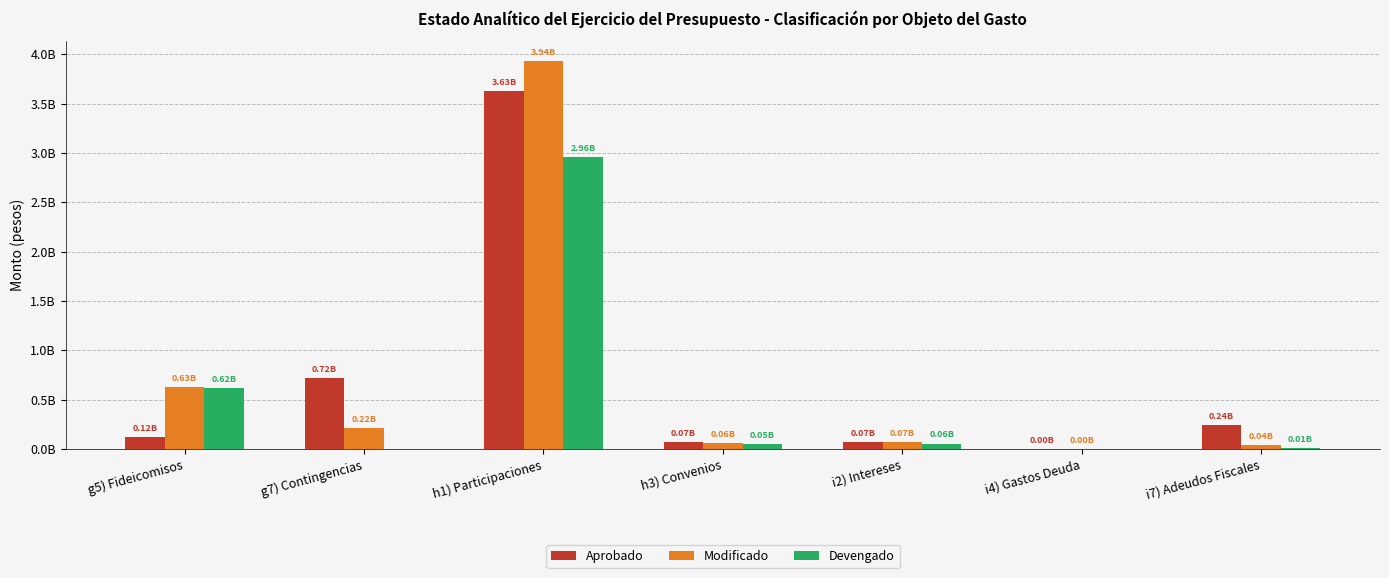

Where is Aprobado nearest to the value 1812974178?

g7) Contingencias